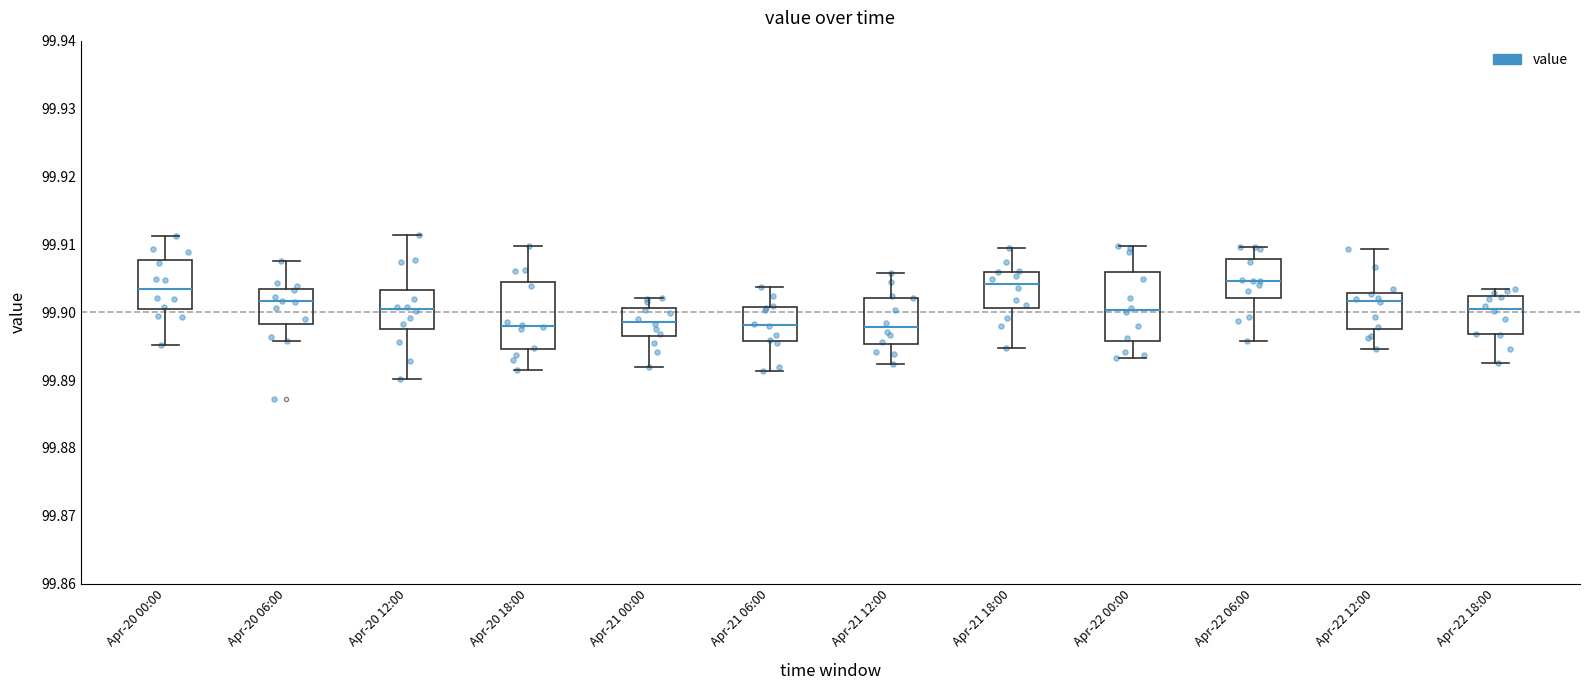

Reading left to right, read every box against the y-axis: the position of its median line, the range the box covers, and the ends of its whiskers. The values are not printed on the chart, so give them approximately, as read against the axis.

Apr-20 00:00: median 99.903, box 99.900 to 99.908, whiskers 99.895 to 99.911
Apr-20 06:00: median 99.902, box 99.898 to 99.903, whiskers 99.896 to 99.907
Apr-20 12:00: median 99.901, box 99.898 to 99.903, whiskers 99.890 to 99.911
Apr-20 18:00: median 99.898, box 99.895 to 99.904, whiskers 99.891 to 99.910
Apr-21 00:00: median 99.899, box 99.897 to 99.901, whiskers 99.892 to 99.902
Apr-21 06:00: median 99.898, box 99.896 to 99.901, whiskers 99.891 to 99.904
Apr-21 12:00: median 99.898, box 99.895 to 99.902, whiskers 99.892 to 99.906
Apr-21 18:00: median 99.904, box 99.901 to 99.906, whiskers 99.895 to 99.909
Apr-22 00:00: median 99.900, box 99.896 to 99.906, whiskers 99.893 to 99.910
Apr-22 06:00: median 99.905, box 99.902 to 99.908, whiskers 99.896 to 99.910
Apr-22 12:00: median 99.902, box 99.897 to 99.903, whiskers 99.895 to 99.909
Apr-22 18:00: median 99.900, box 99.897 to 99.902, whiskers 99.893 to 99.903